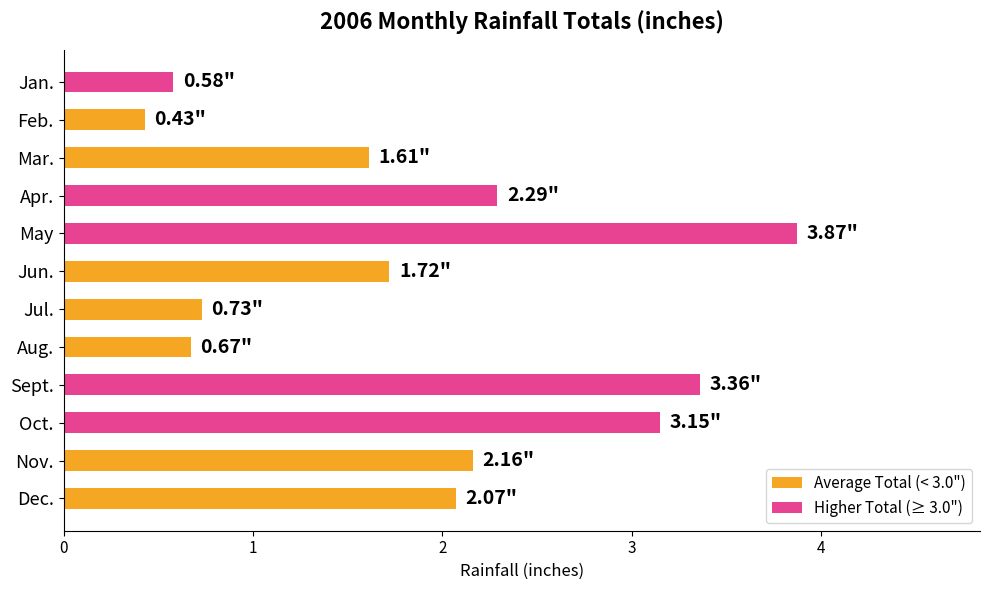

What is the difference between the second highest and second lowest values?

2.8